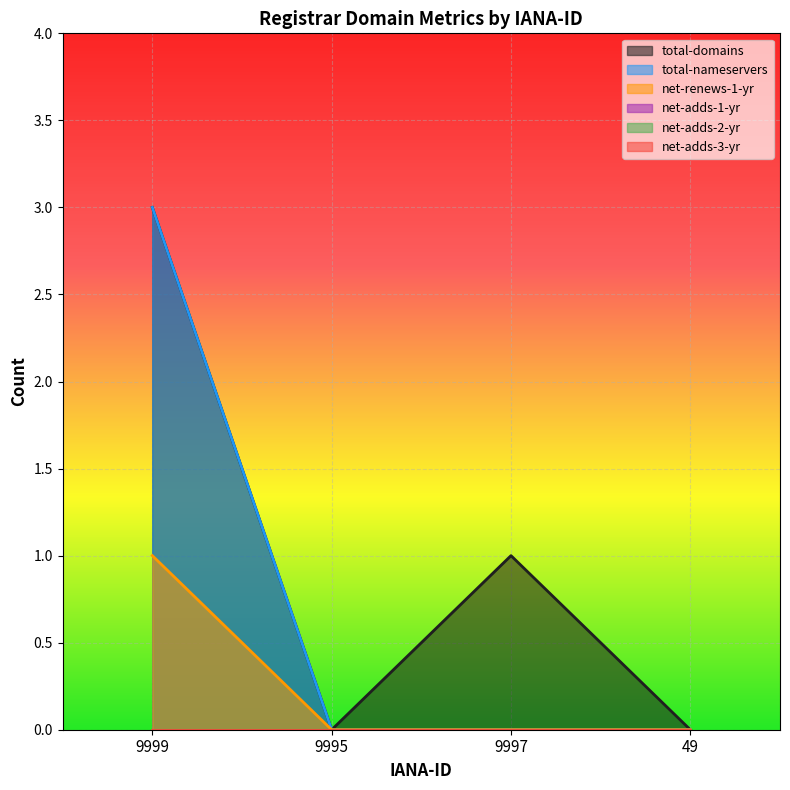

Reading left to right, extract all data points from this chart.

total-domains: 9999=3	9995=0	9997=1	49=0
total-nameservers: 9999=3	9995=0	9997=0	49=0
net-renews-1-yr: 9999=1	9995=0	9997=0	49=0